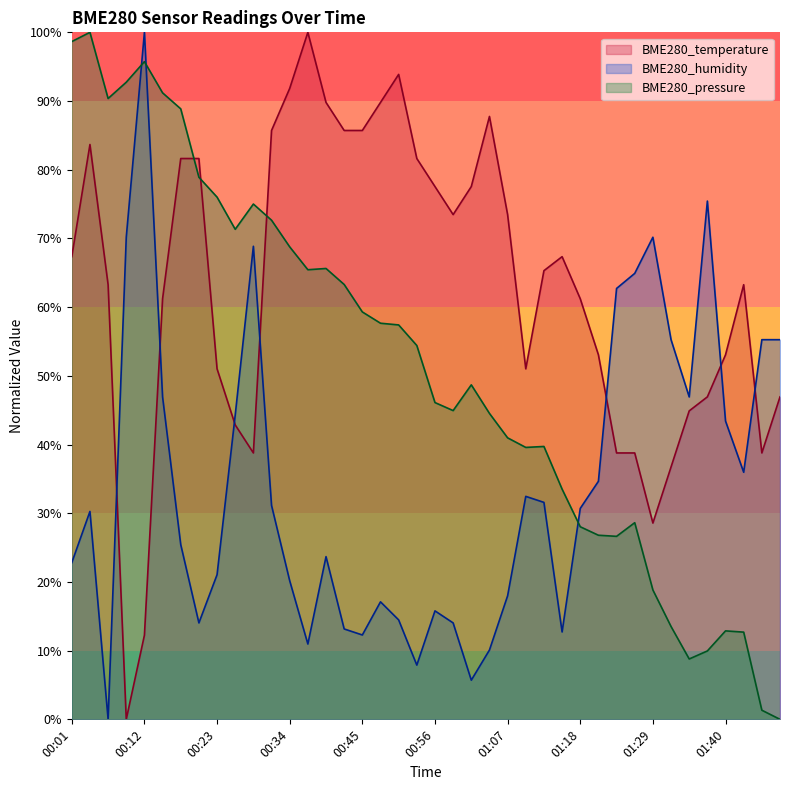

How many lines are shown in the chart?

3